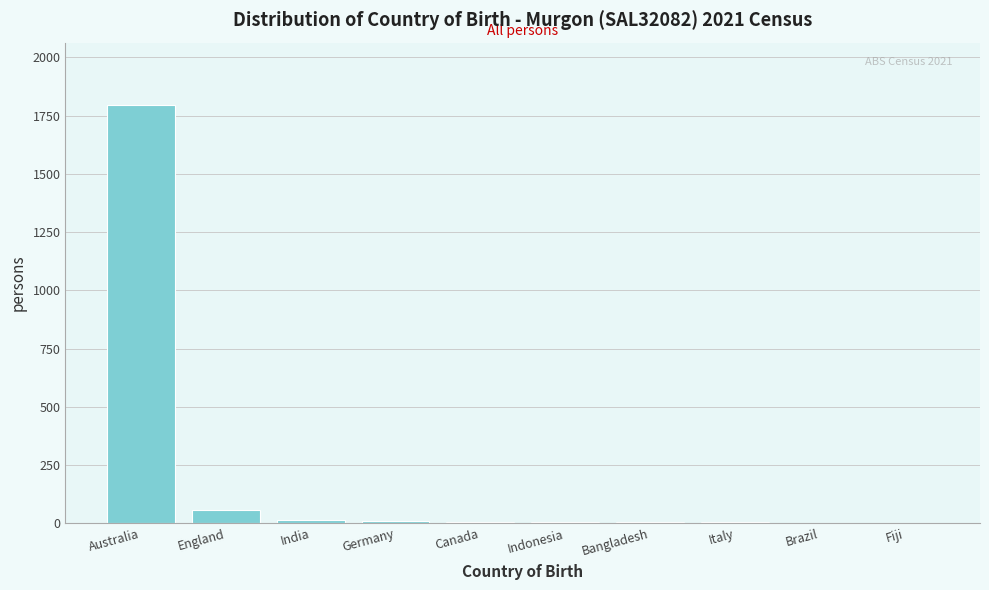

Between Australia and India, which is larger?

Australia